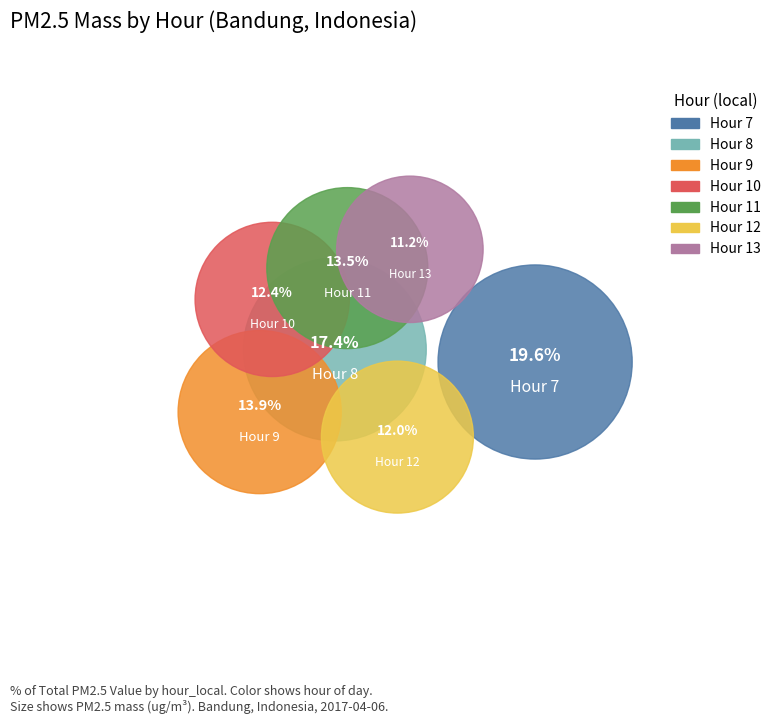

To the nearest percent, what percentage of the pie is Hour 13?

11%